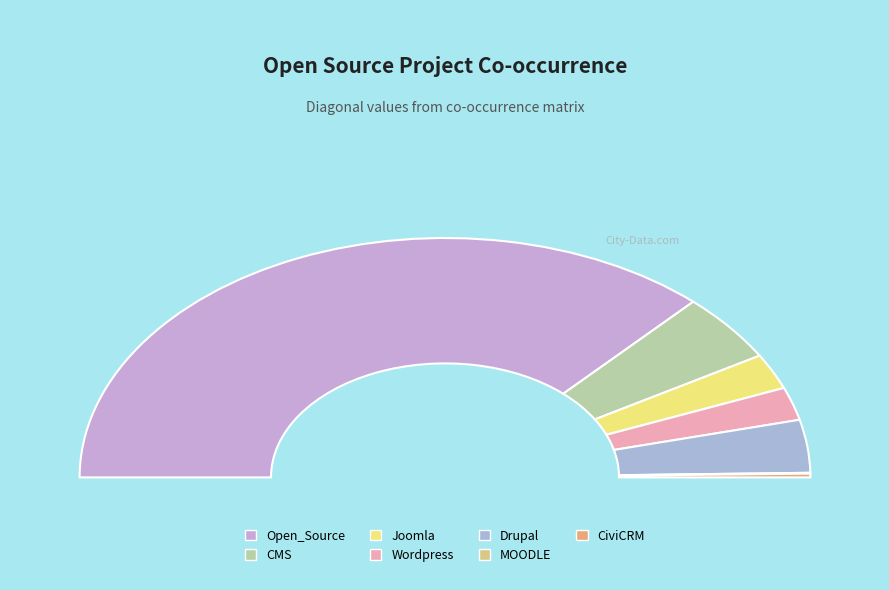

To the nearest percent, what is the difference between the Wordpress and CMS slice percentages?

5%